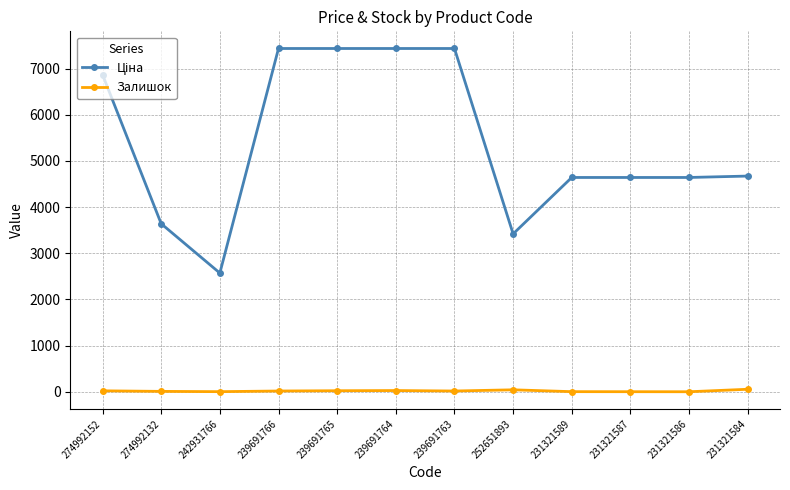

True or false: Залишок has a value of 21.0 at 274992152.

True